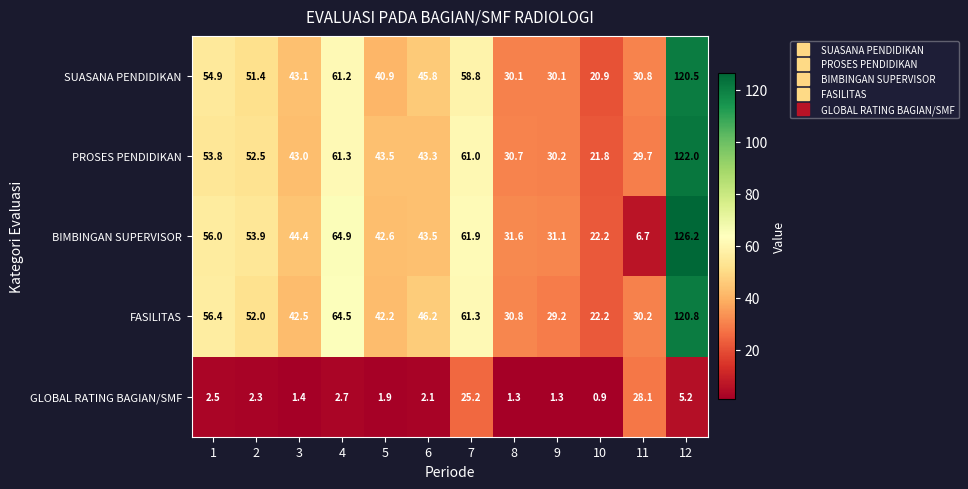

Count the number of categories in the chart.

12